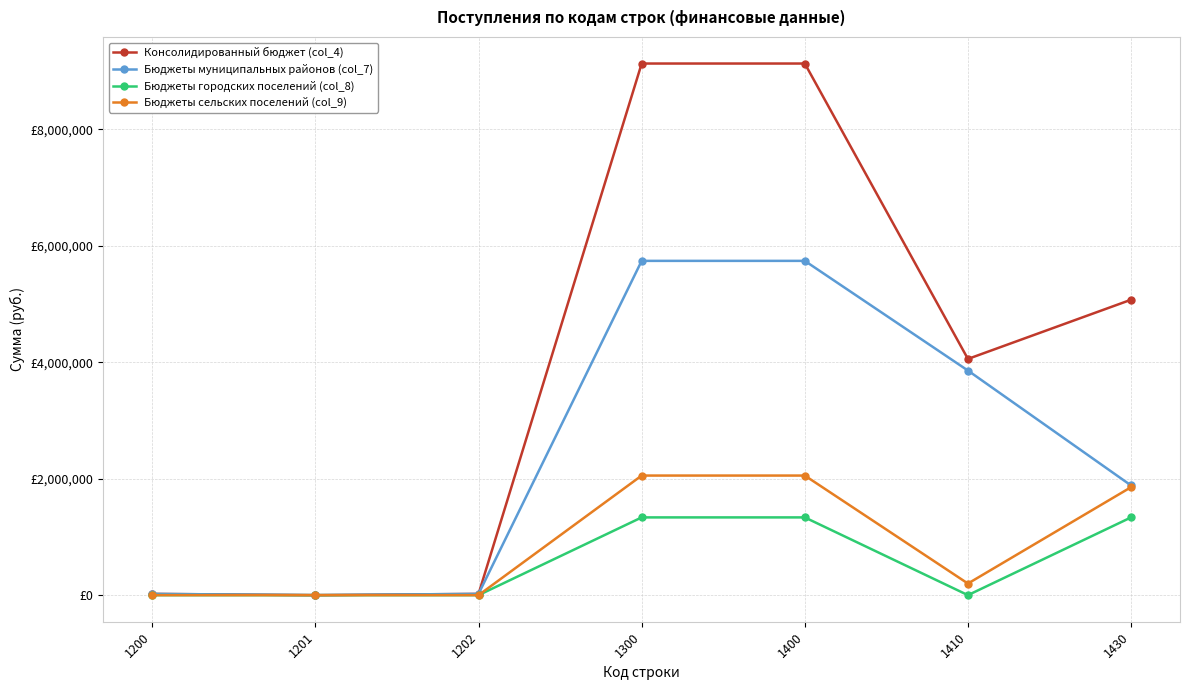

Which series has the largest total across all categories?

Консолидированный бюджет (col_4)